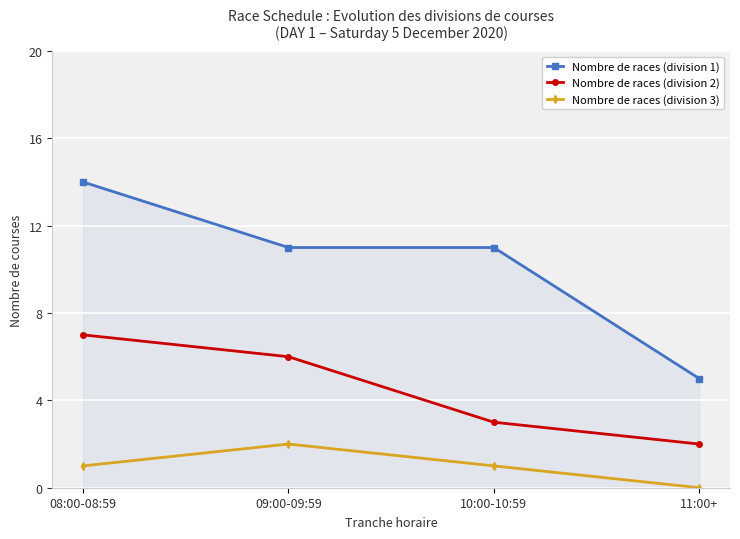

What is the sum of all Nombre de races (division 3) values?

4